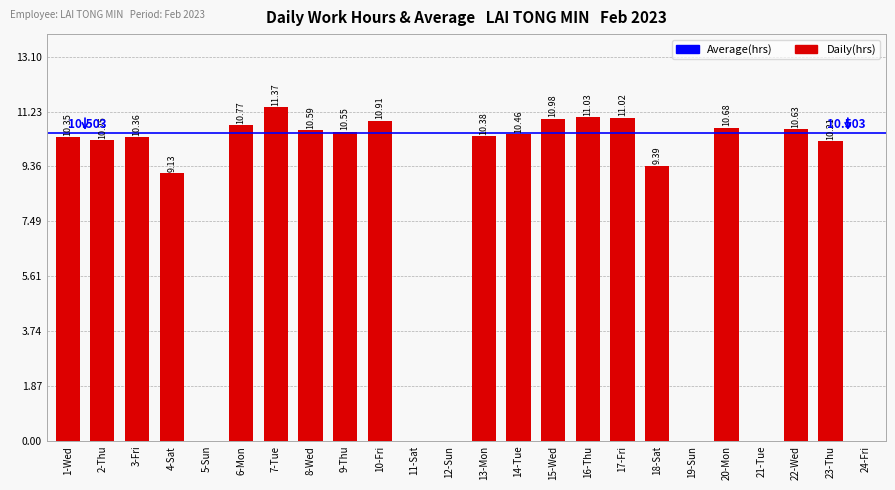

The chart shows a value of 16.5 at 17-Fri. True or false?

False